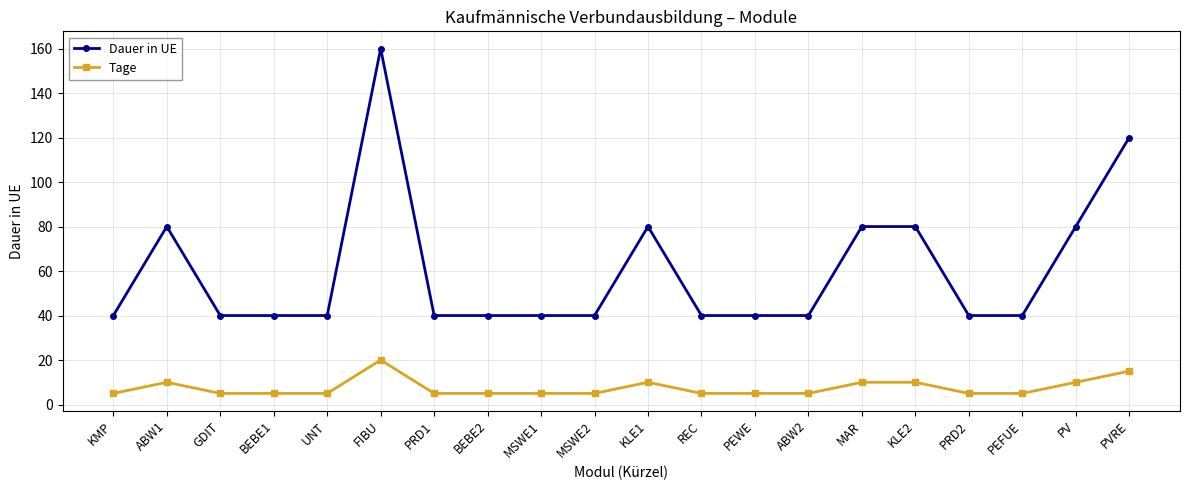

At which category is the sum across all series the highest?

FIBU